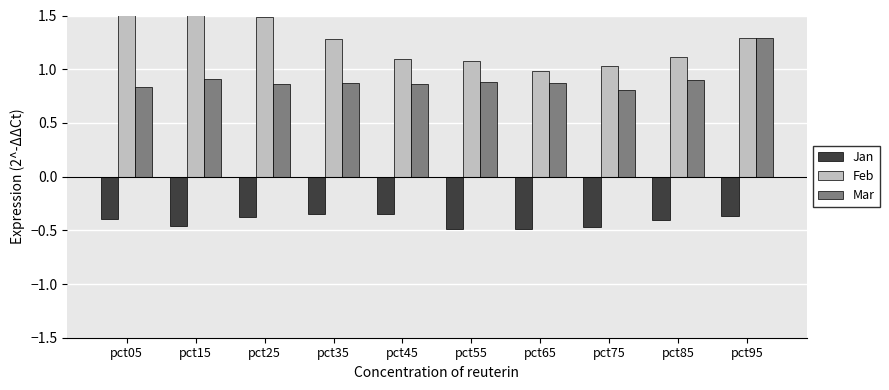

List the series in order of their peak value, lowest first.

Jan, Mar, Feb